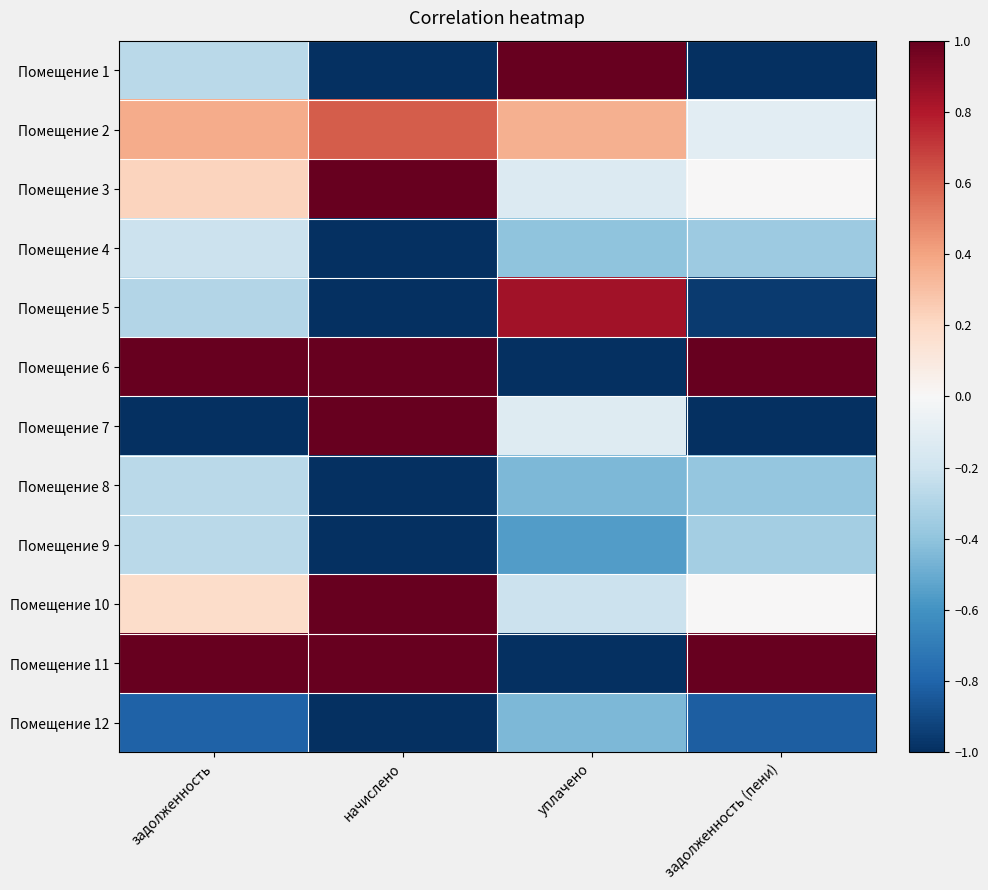

What is the difference between the highest and lowest values at уплачено?

2.0